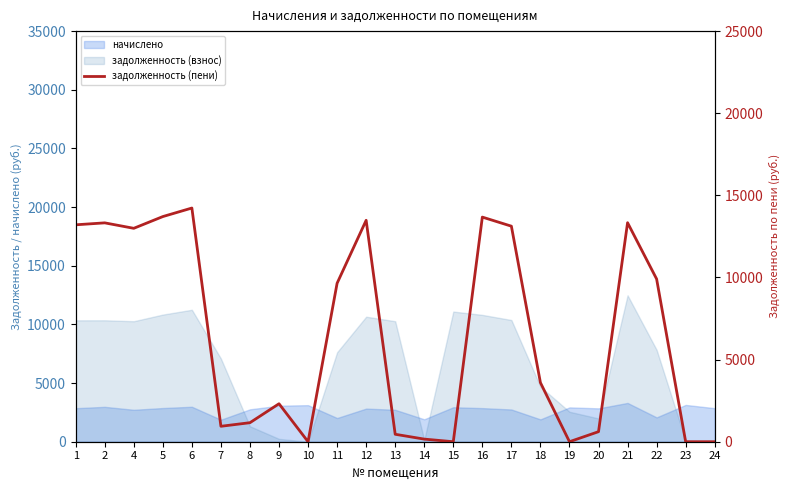

How many positive values are there?

19